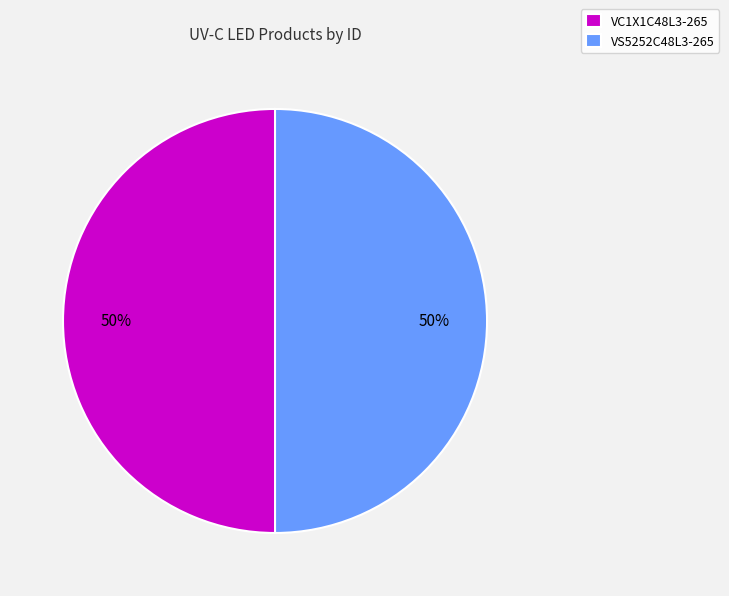

The VS5252C48L3-265 slice represents 50% of the pie. True or false?

True